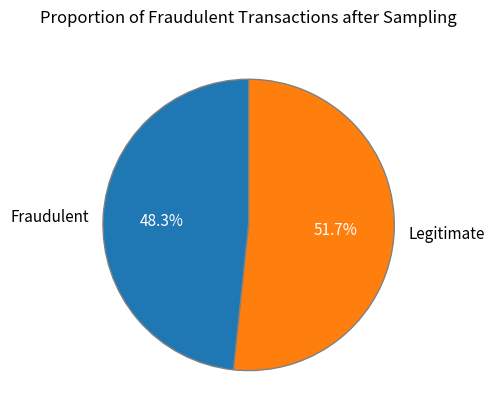

To the nearest percent, what is the difference between the largest and smallest slice percentages?

3%